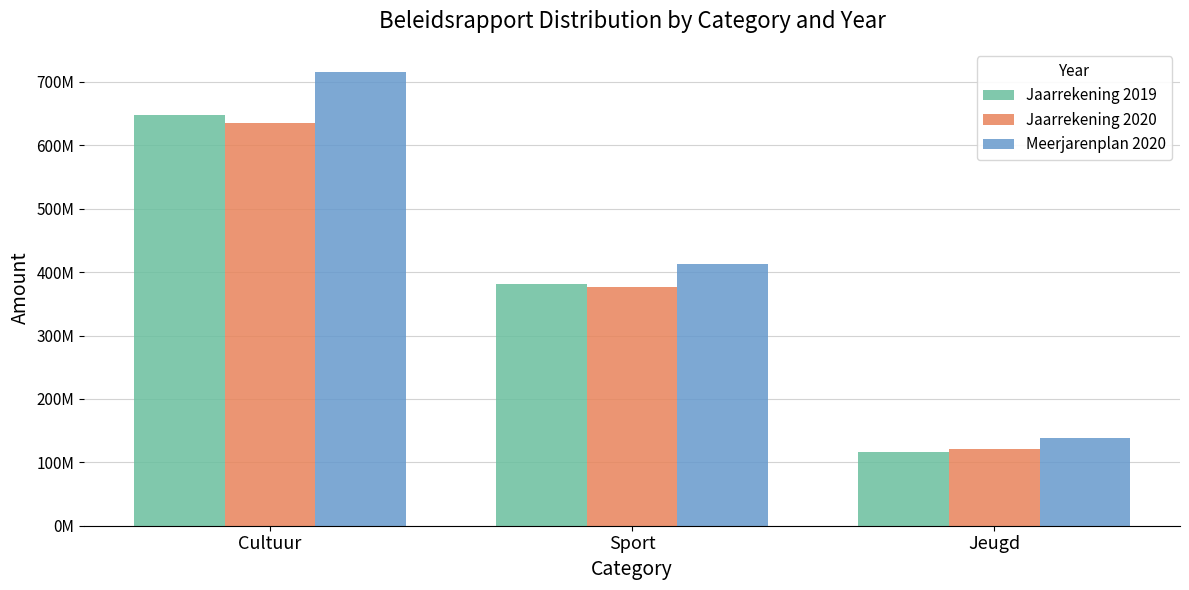

Reading left to right, transcribe all the data shown in this chart.

Jaarrekening 2019: 648335311.3	381956025.2	115697570.6
Jaarrekening 2020: 635932027.1	376001460.6	120482101.6
Meerjarenplan 2020: 716342924.5	412433301.5	138471756.2